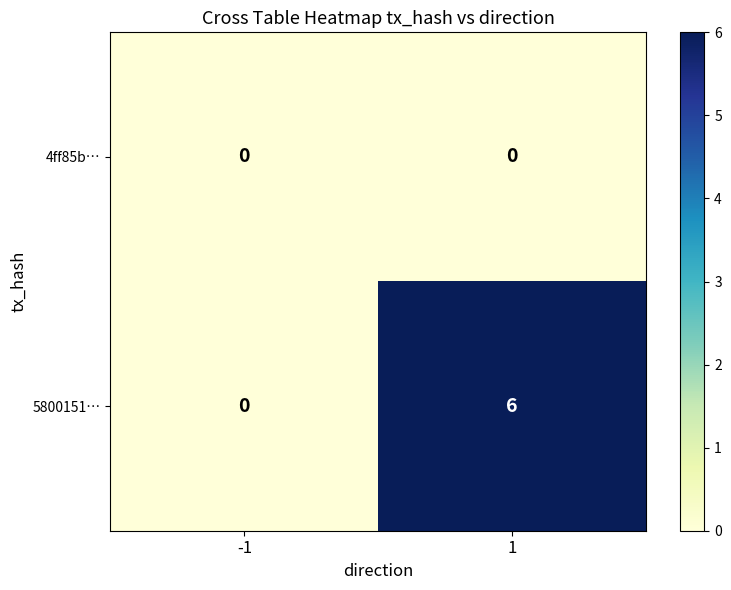

What is the difference between the maximum and minimum values in the 5800151… series?

6